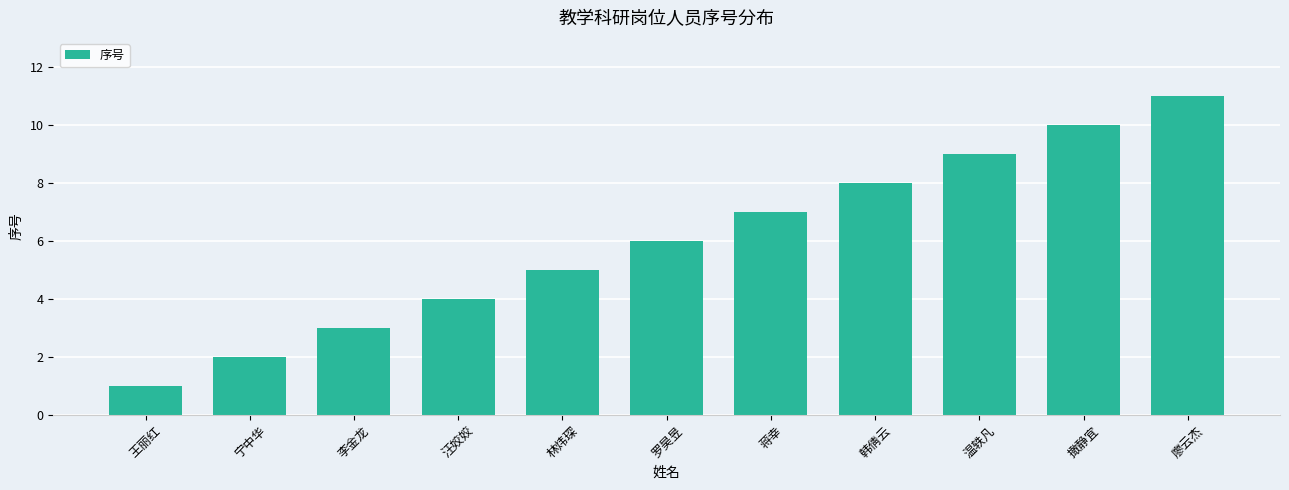

Rank the categories by value from highest to lowest.

廖云杰, 撖静宜, 温轶凡, 韩倩云, 蒋幸, 罗昊昱, 林炜琛, 汪姣姣, 李金龙, 宁中华, 王丽红